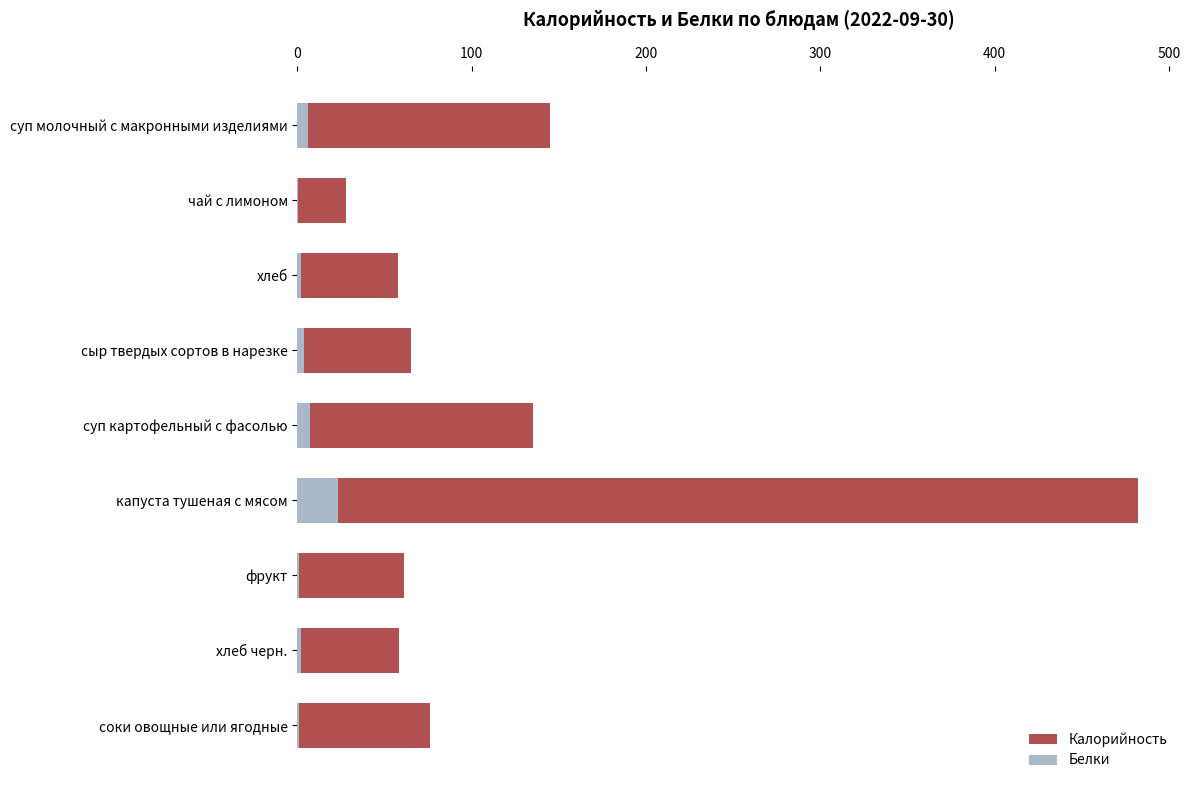

What is the difference between the highest and lowest values at хлеб?

55.9